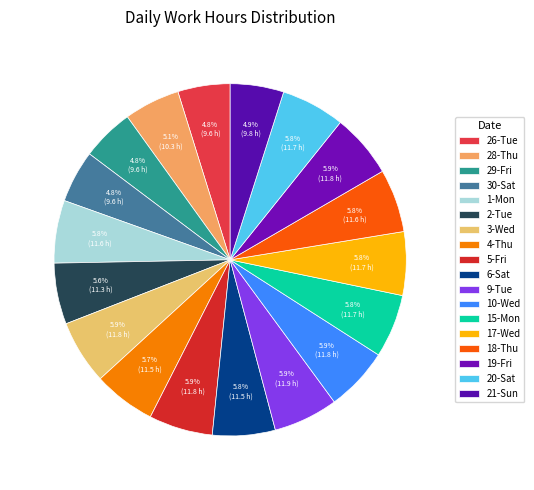

What is the change in value from 28-Thu to 4-Thu?

+1.2